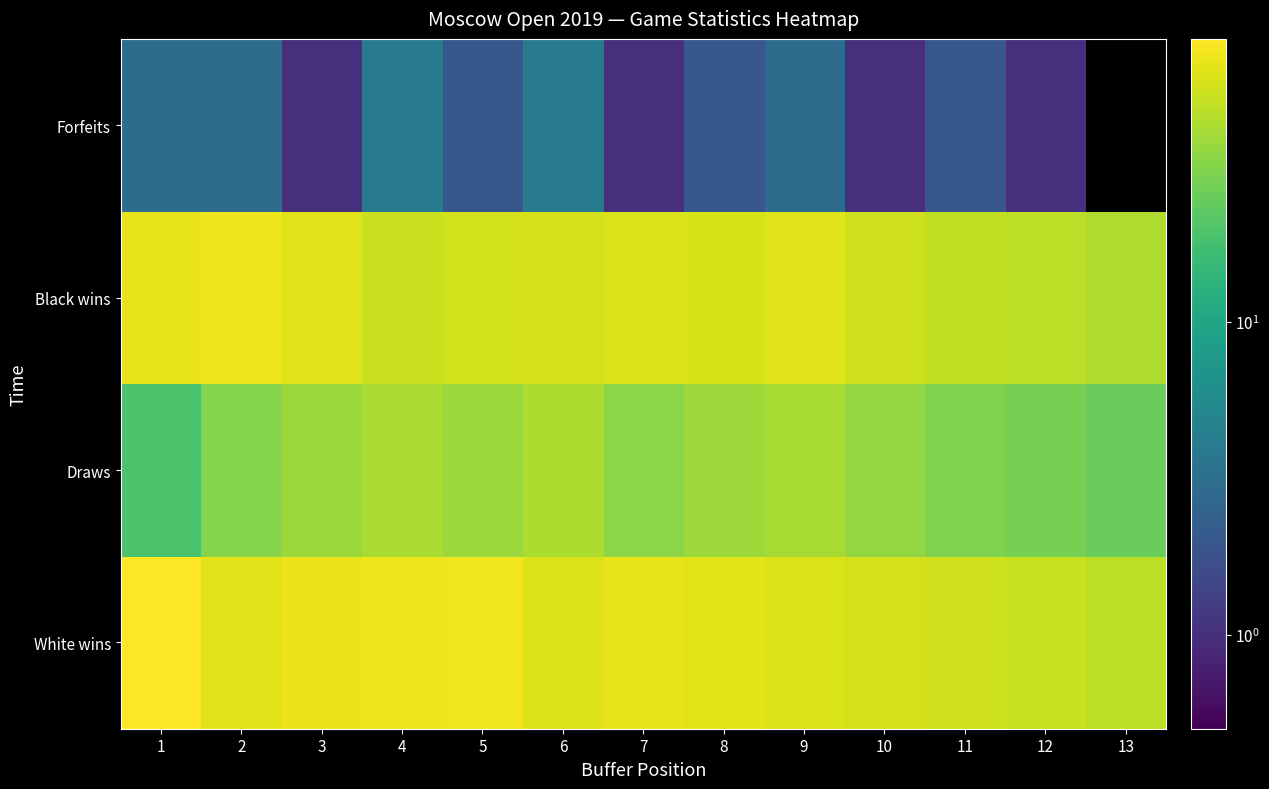

Count the number of categories in the chart.

13